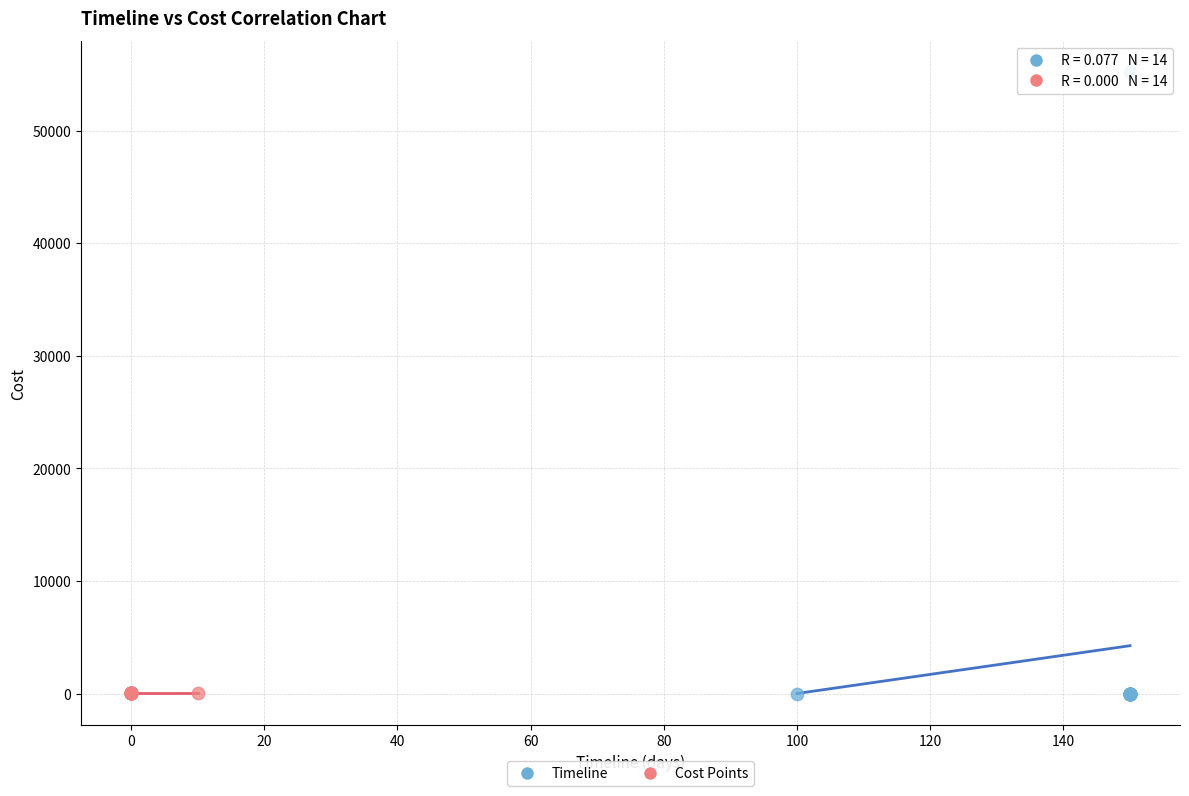

Which series reaches the maximum Y coordinate?

Timeline